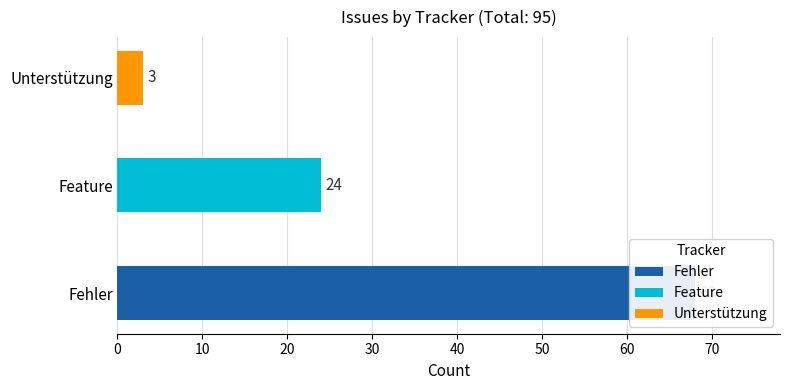

Rank the categories by value from highest to lowest.

Fehler, Feature, Unterstützung